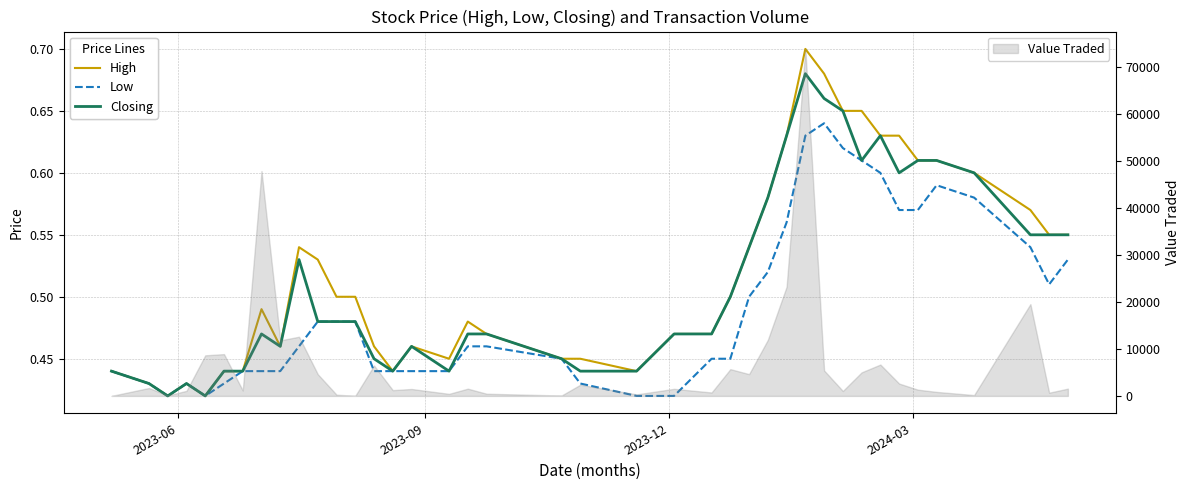

What is the maximum value for Value Traded?

73870